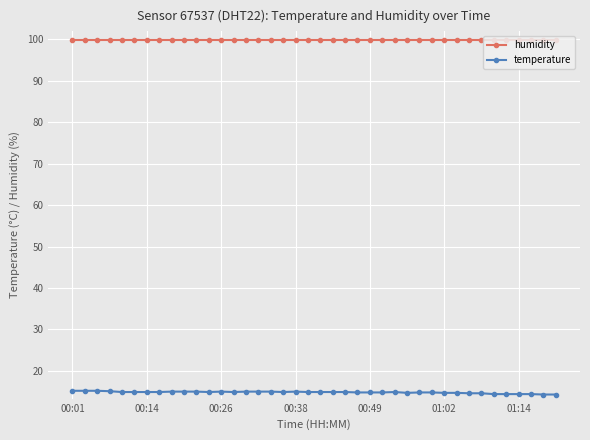

List the series in order of their peak value, lowest first.

temperature, humidity